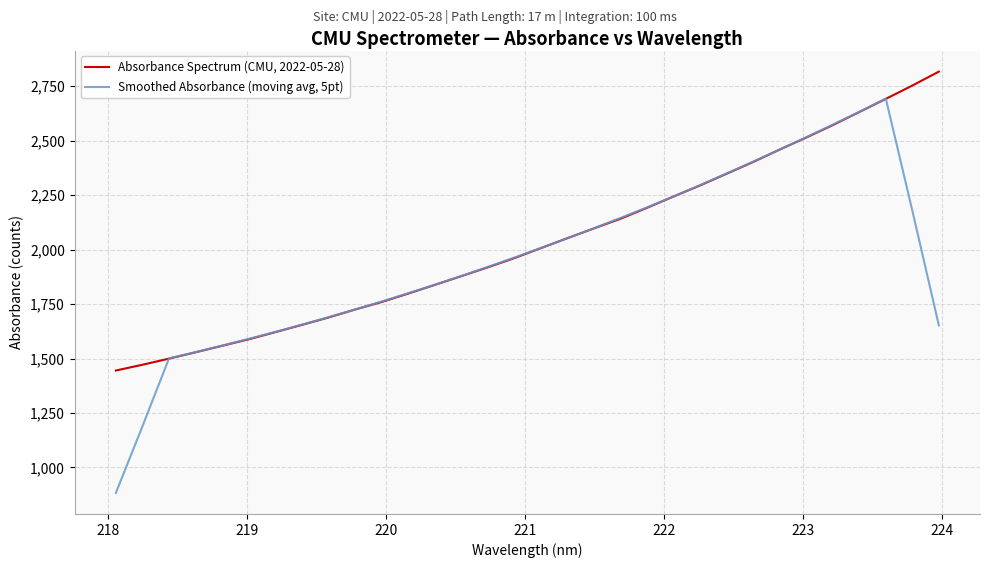

What is the sum of all Smoothed Absorbance (moving avg, 5pt) values?

62605.7